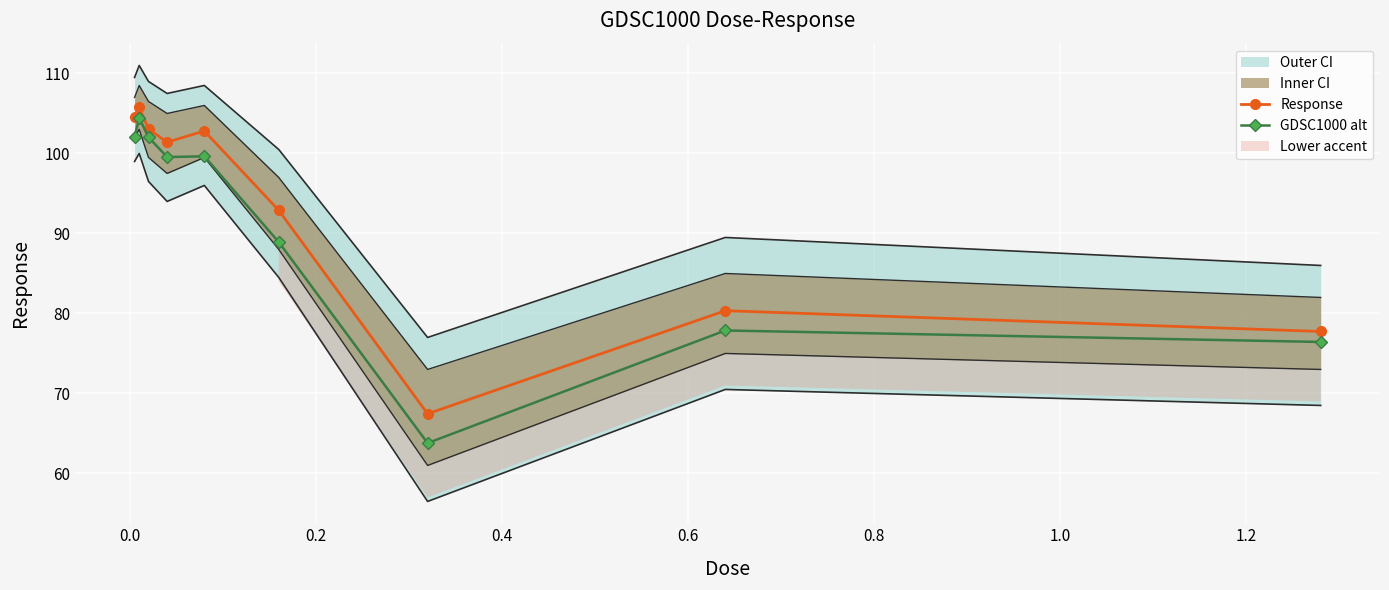

How many interior local valleys does the Response series have?

2